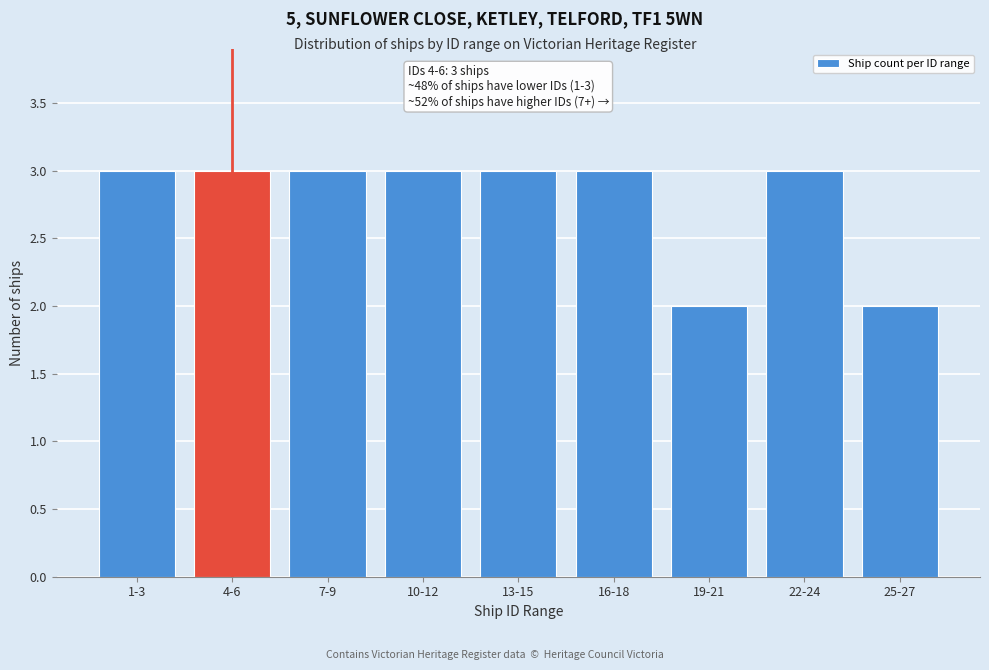

Reading right to left, what are all the values shown in this chart?

25-27=2	22-24=3	19-21=2	16-18=3	13-15=3	10-12=3	7-9=3	4-6=3	1-3=3